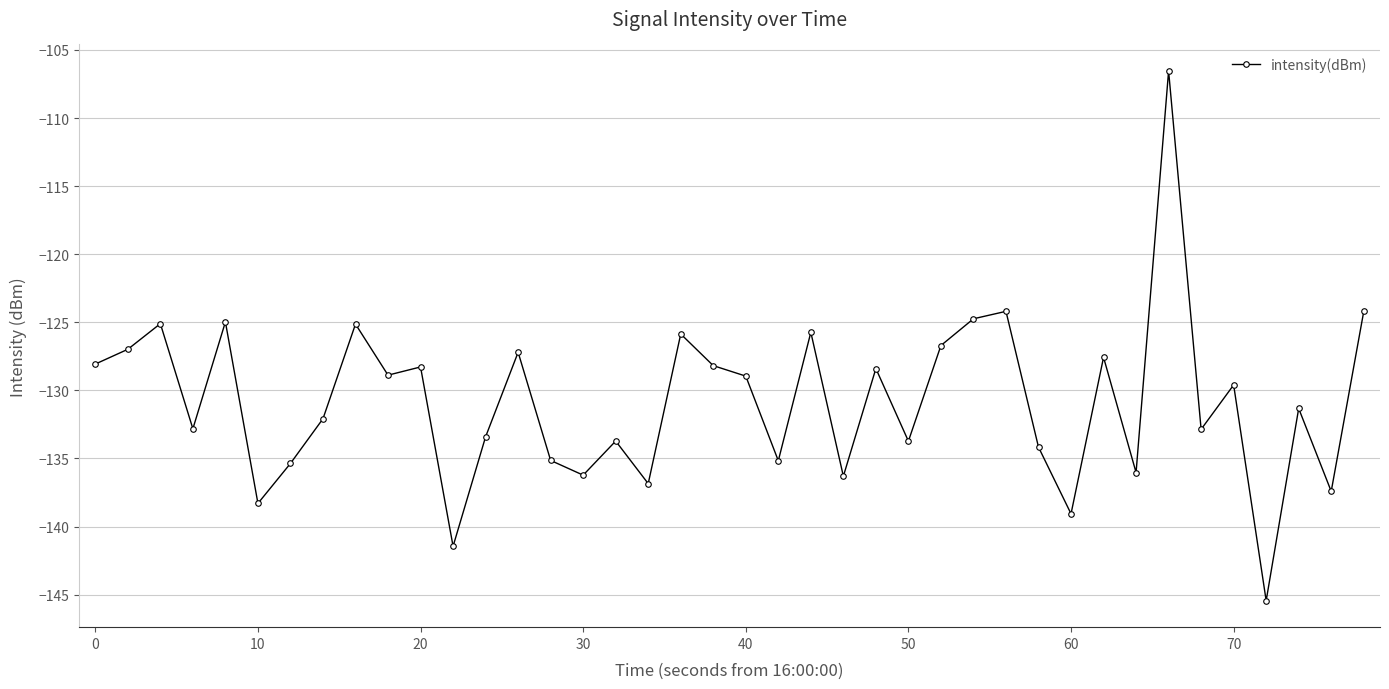

How many lines are shown in the chart?

1